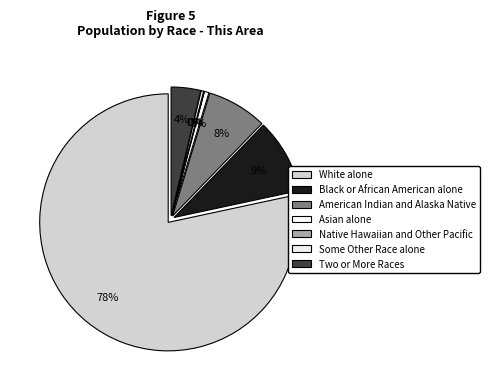

Which category has the biggest portion of the pie?

White alone